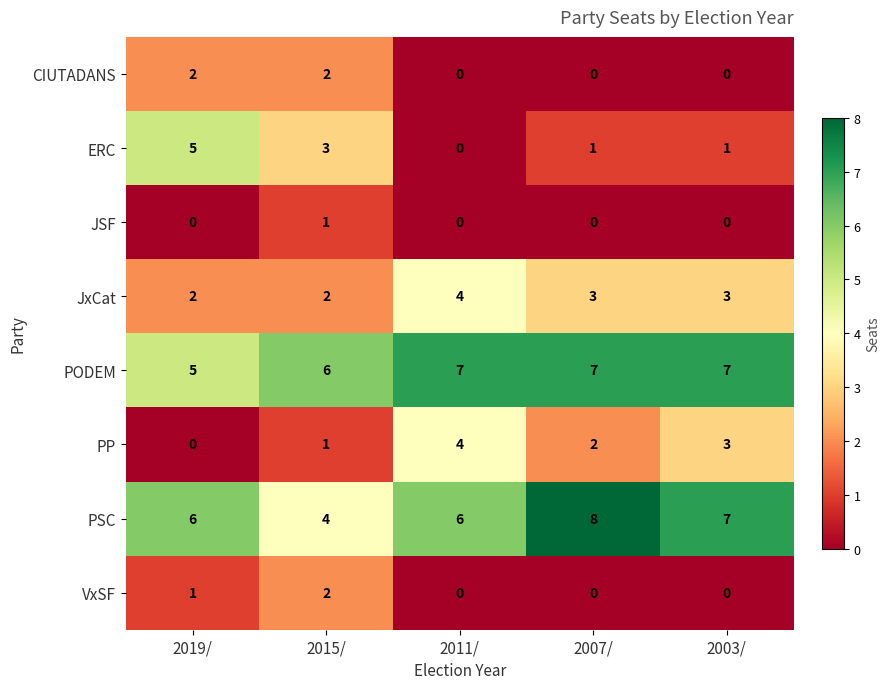

At which category does the chart reach its peak across all series?

2007/